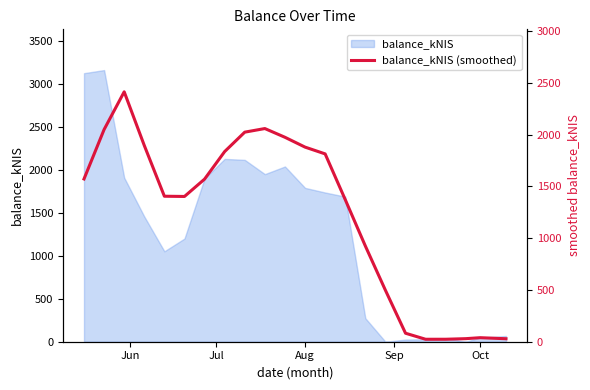

What is the maximum value shown in the chart?

2412.4